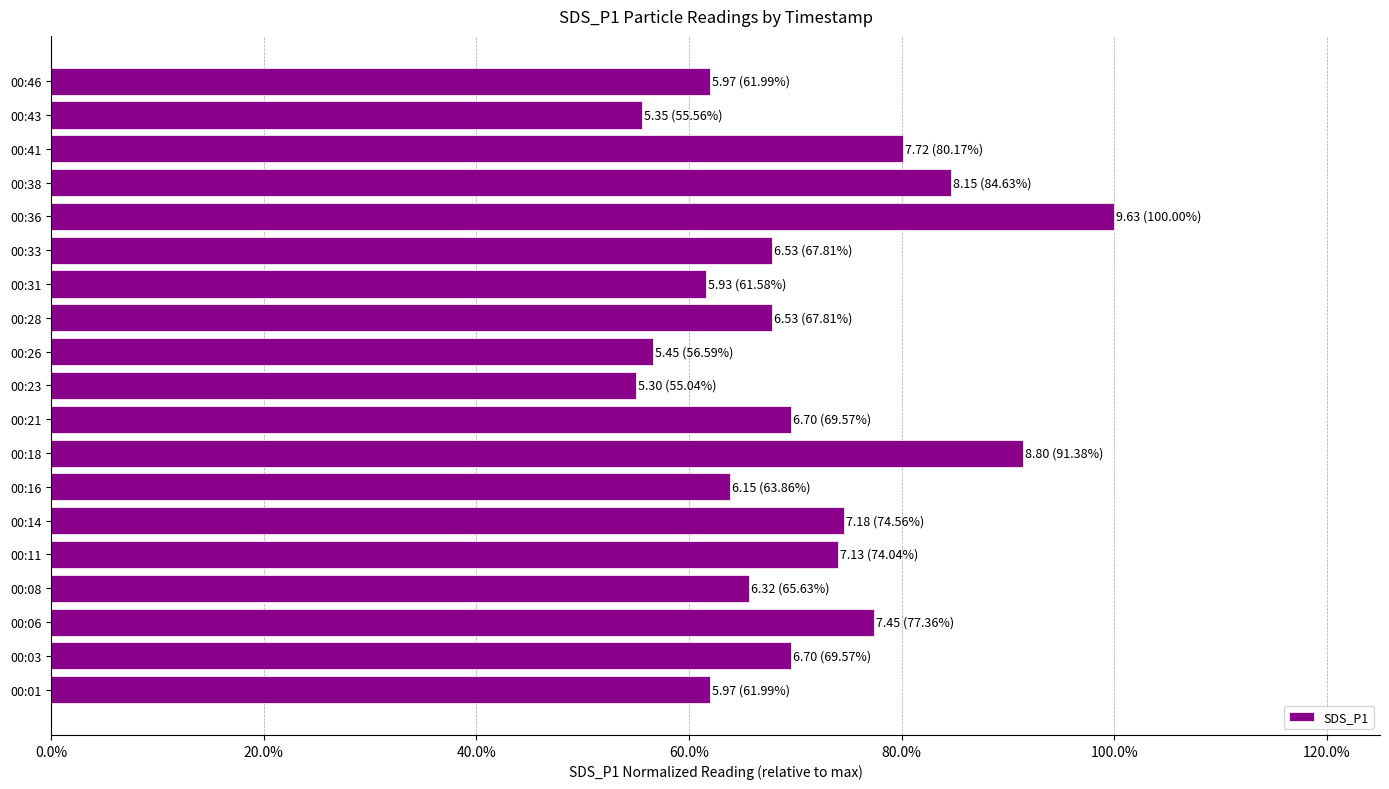

Does the chart contain any negative values?

No